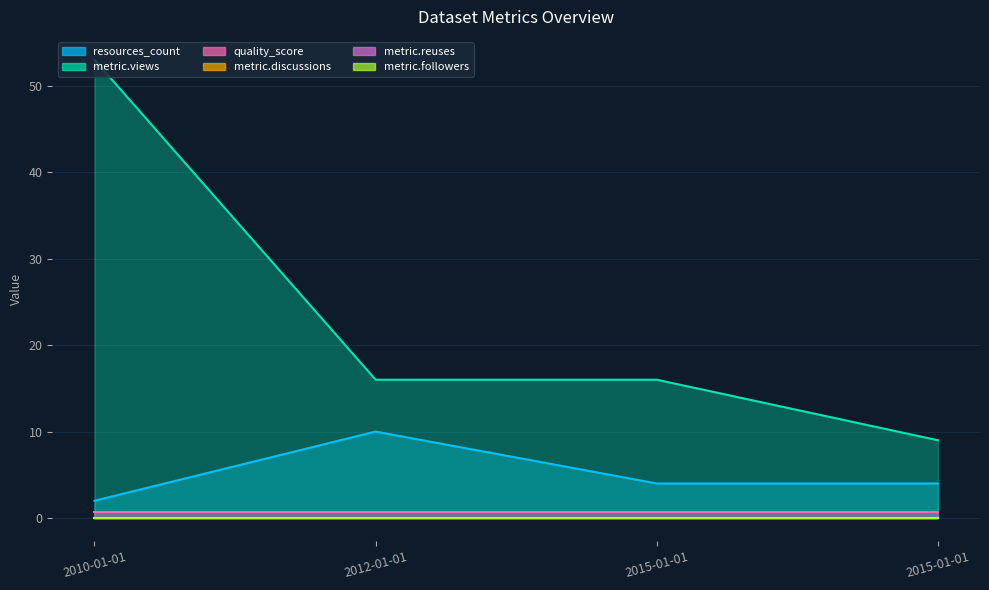

What is the difference between the highest and lowest values at 2015-01-01?

16.0